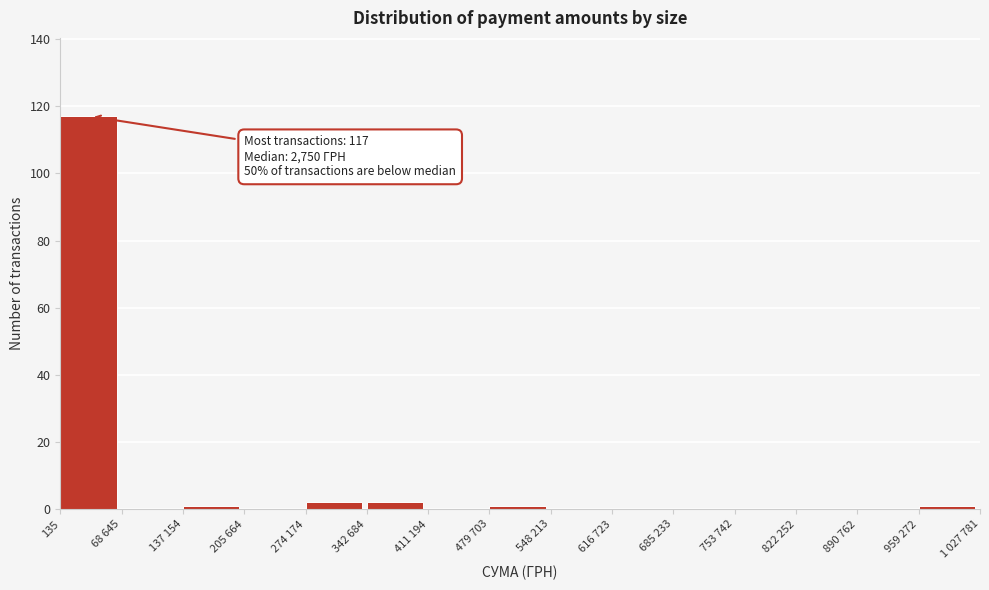

Reading left to right, list all the values displayed in this chart.

135=117	68 645=0	137 154=1	205 664=0	274 174=2	342 684=2	411 194=0	479 703=1	548 213=0	616 723=0	685 233=0	753 742=0	822 252=0	890 762=0	959 272=1